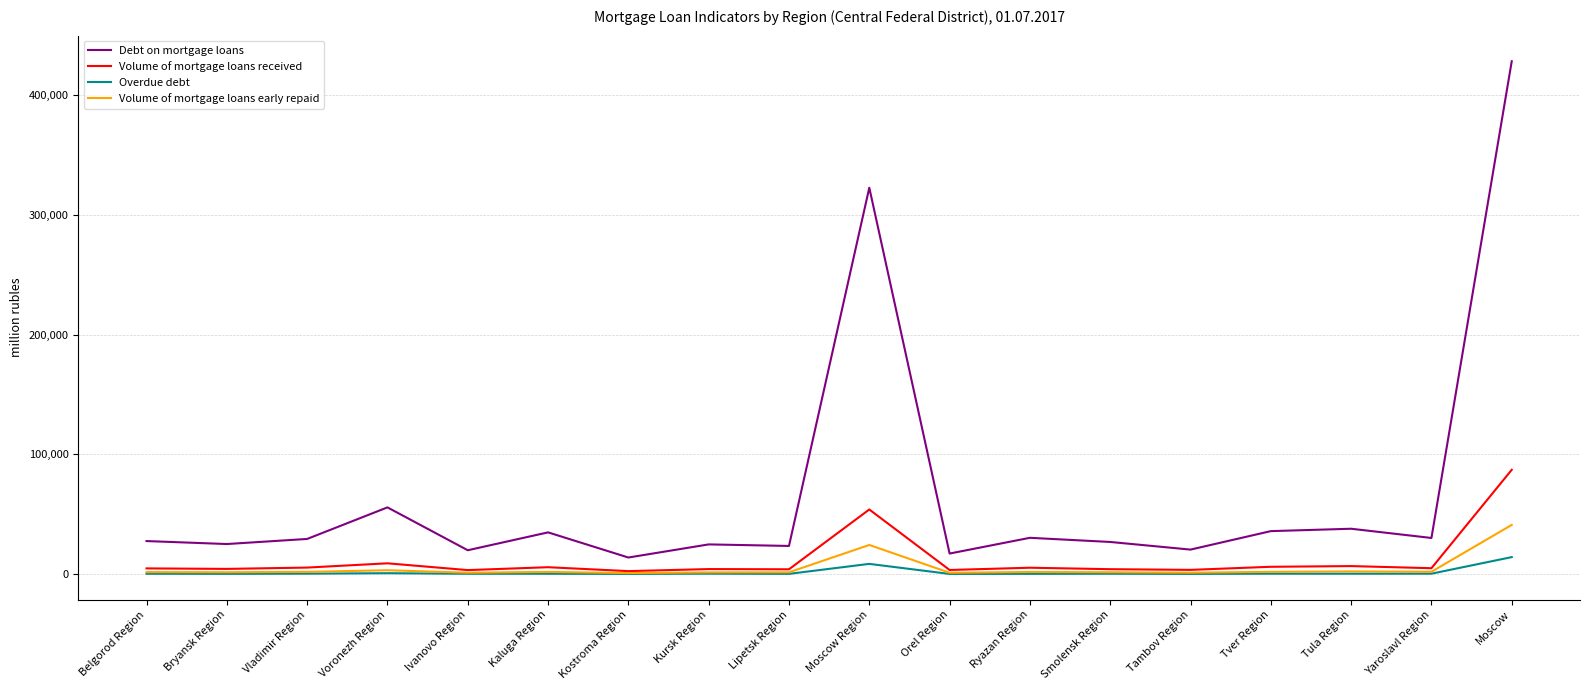

How many lines are shown in the chart?

4